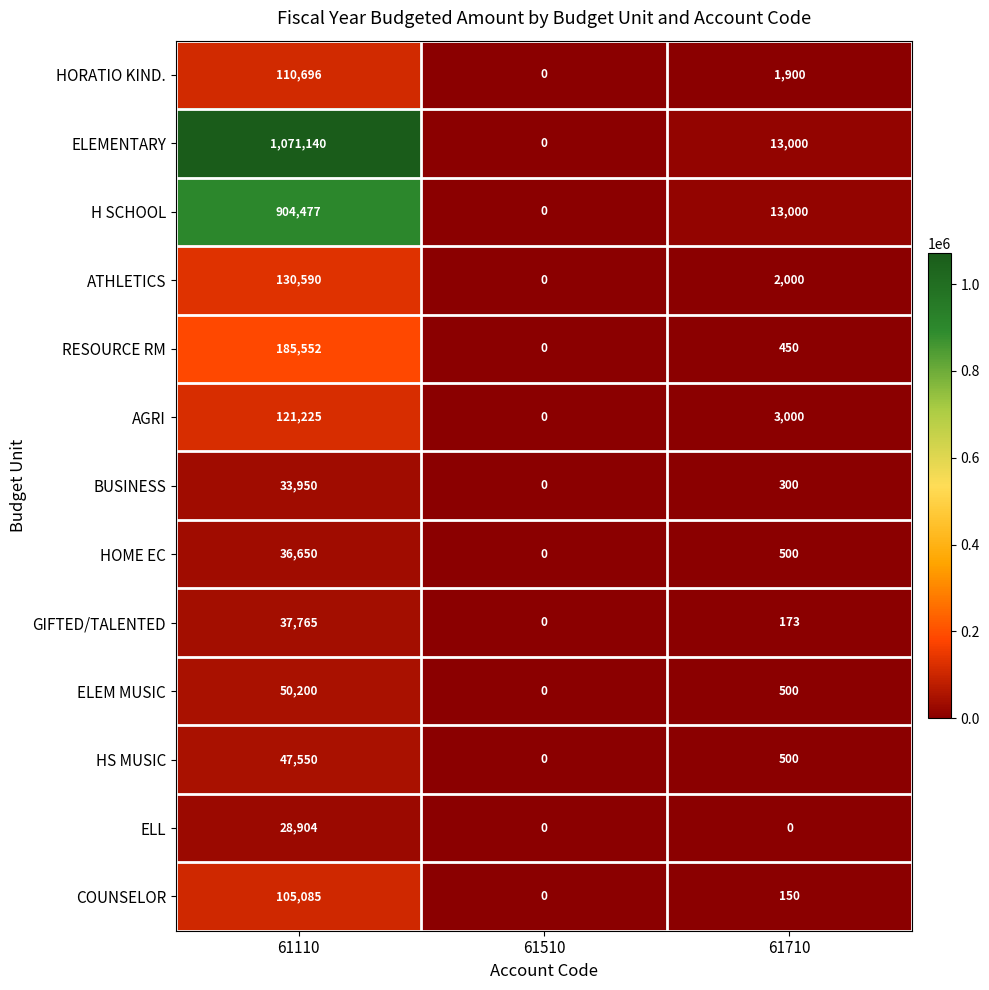

Count the number of categories in the chart.

3